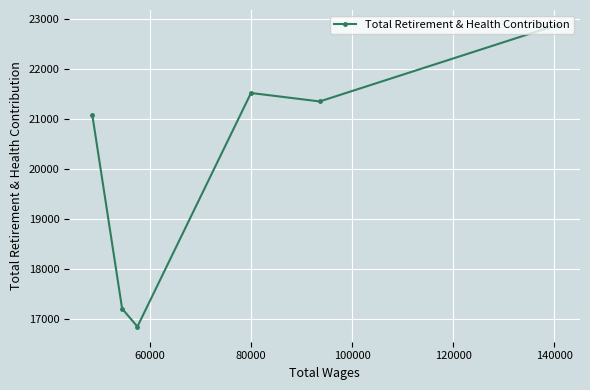

What is the minimum value shown in the chart?

16853